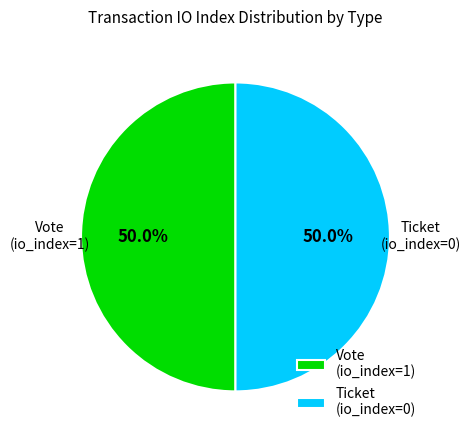

Approximately how many times larger is the value at Ticket compared to Vote?

1.0